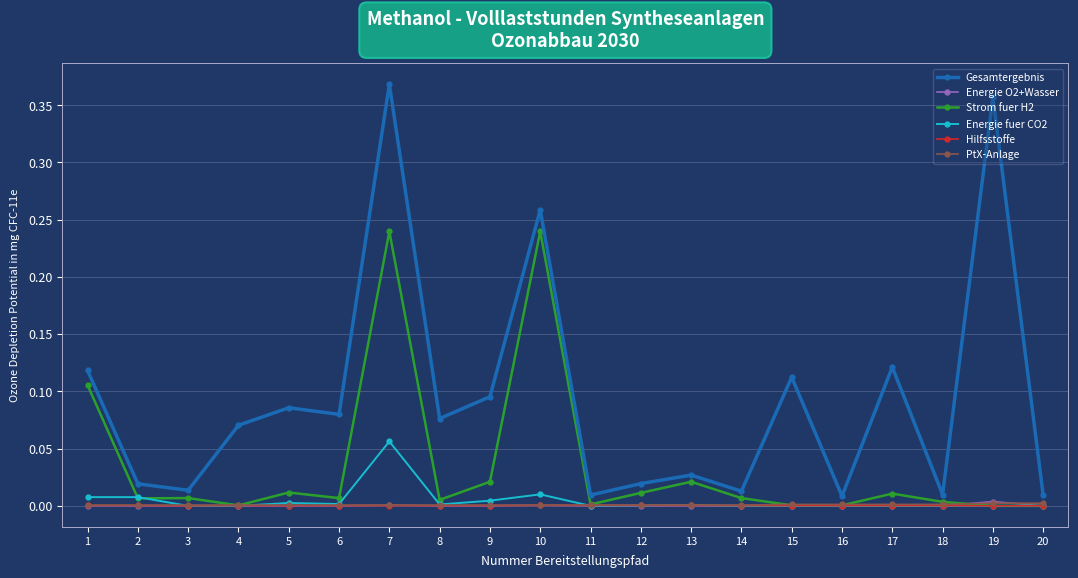

Which label corresponds to the largest value in the chart?

7